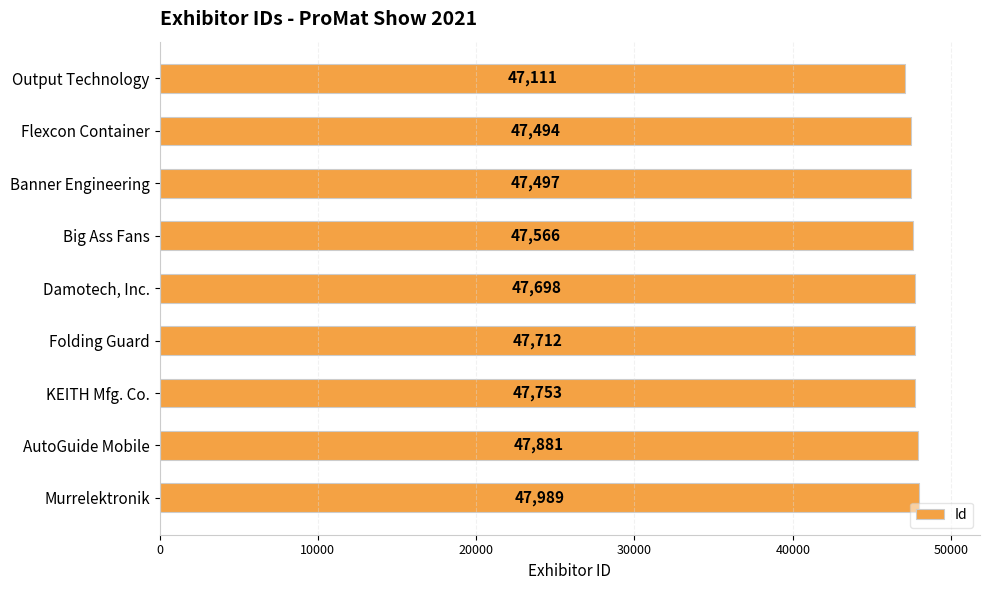

List the labels in order of value, smallest first.

Output Technology, Flexcon Container, Banner Engineering, Big Ass Fans, Damotech, Inc., Folding Guard, KEITH Mfg. Co., AutoGuide Mobile, Murrelektronik